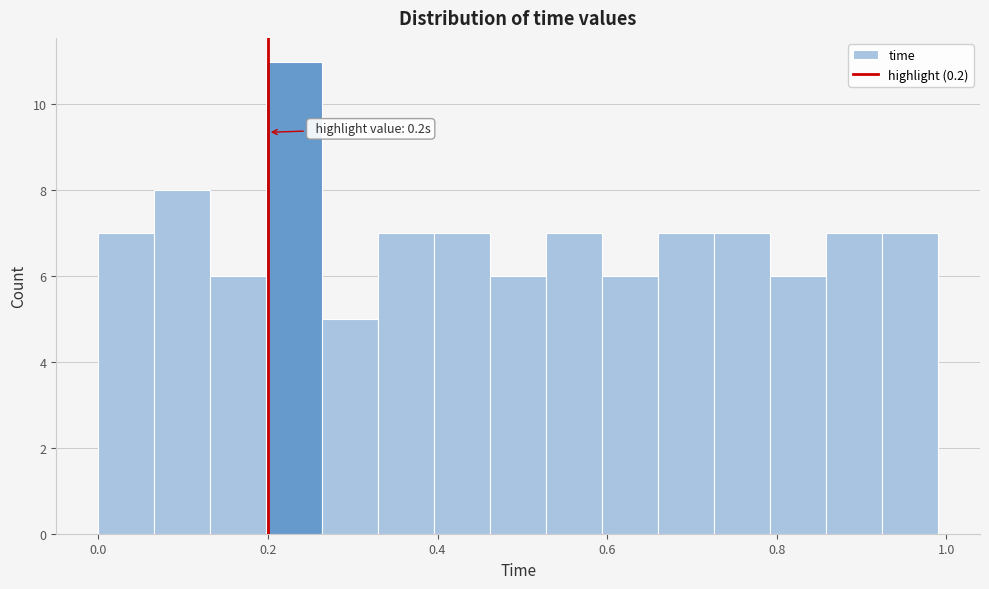

Around what value on the x-axis is the tallest bar? Give the approximate position of its centre, as read against the axis.

0.24